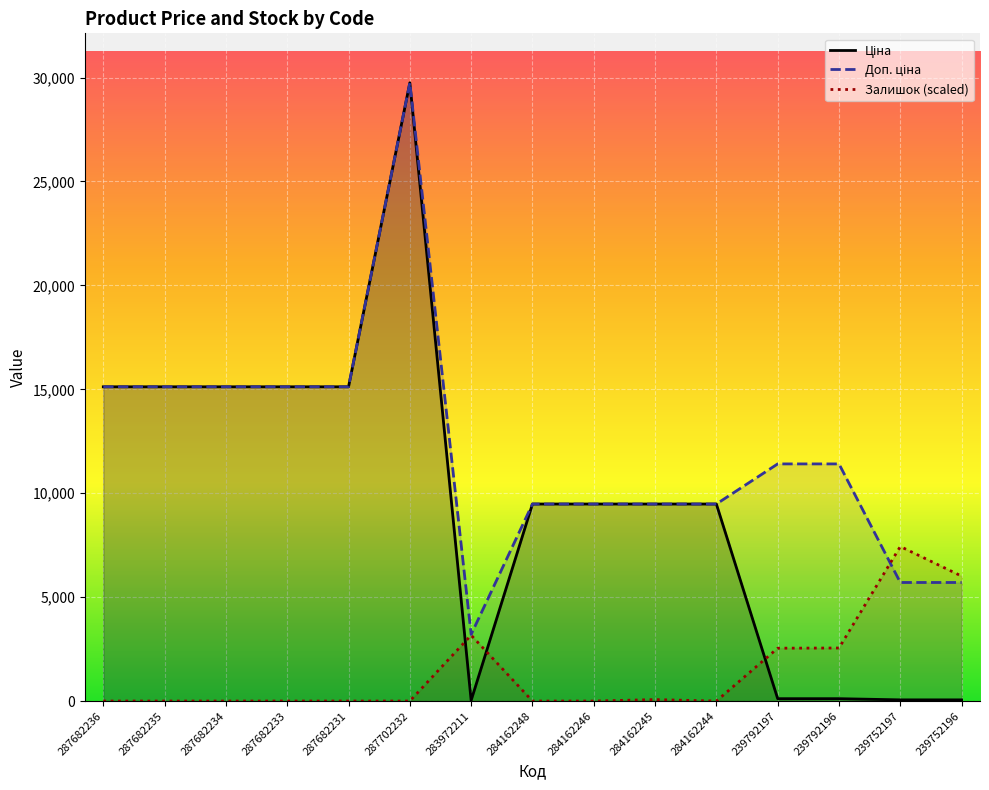

Where does the Ціна series first go above 9480?

287682236